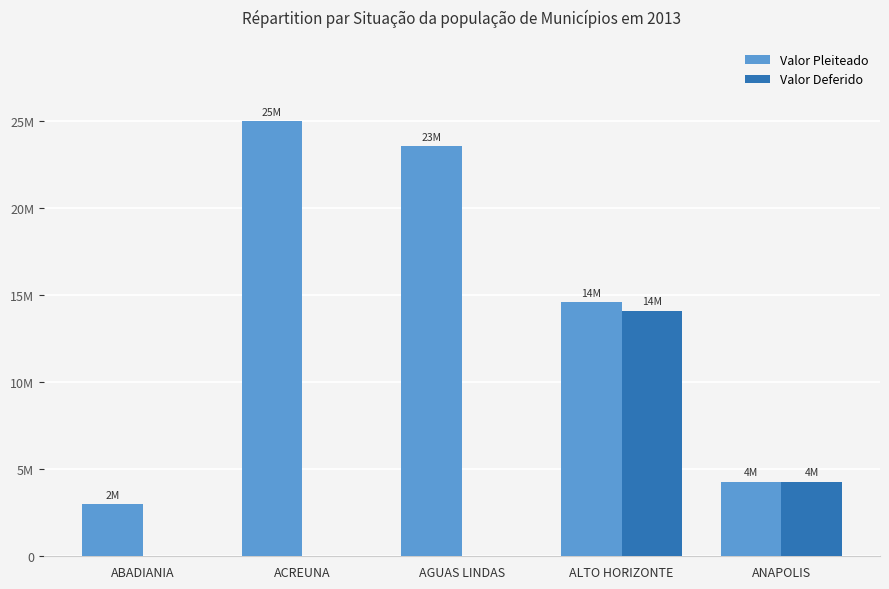

Reading left to right, extract all data points from this chart.

Valor Pleiteado: 2993676	25000000	23559052	14597182	4278833
Valor Deferido: 0	0	0	14100807	4278833